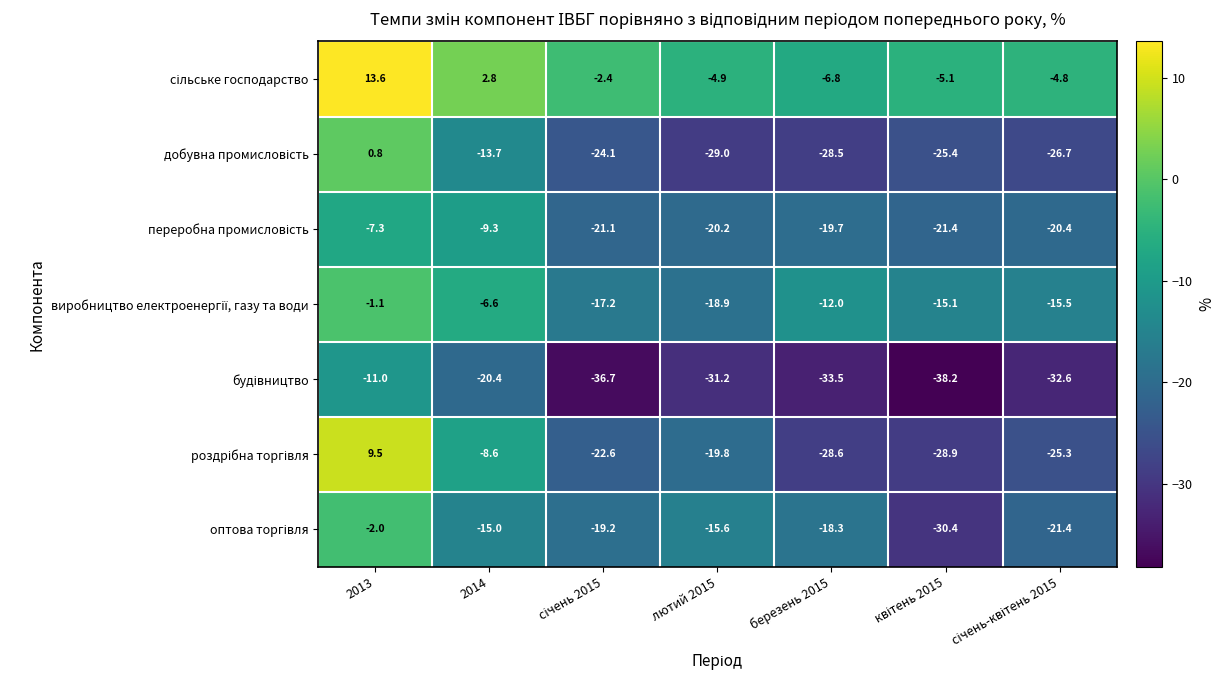

What is the total value across all series at березень 2015?

-147.4